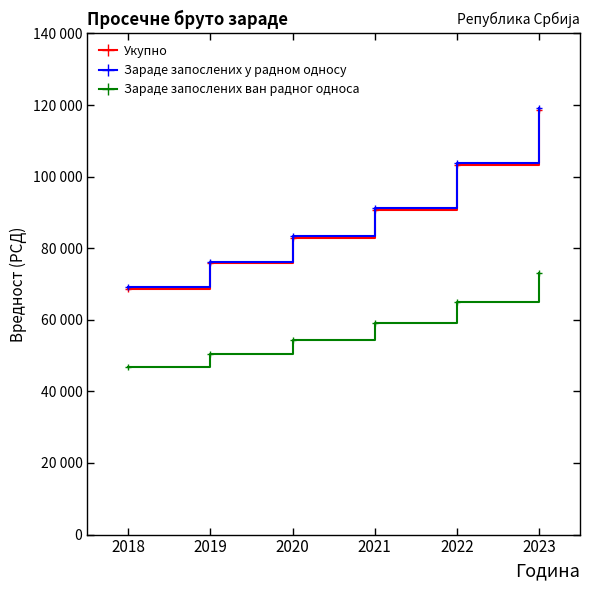

Reading left to right, extract all data points from this chart.

Укупно: 2018=68629	2019=75814	2020=82984	2021=90784	2022=103316	2023=118599
Зараде запослених у радном односу: 2018=69057	2019=76269	2020=83384	2021=91198	2022=103811	2023=119135
Зараде запослених ван радног односа: 2018=46893	2019=50562	2020=54489	2021=59018	2022=64936	2023=72946